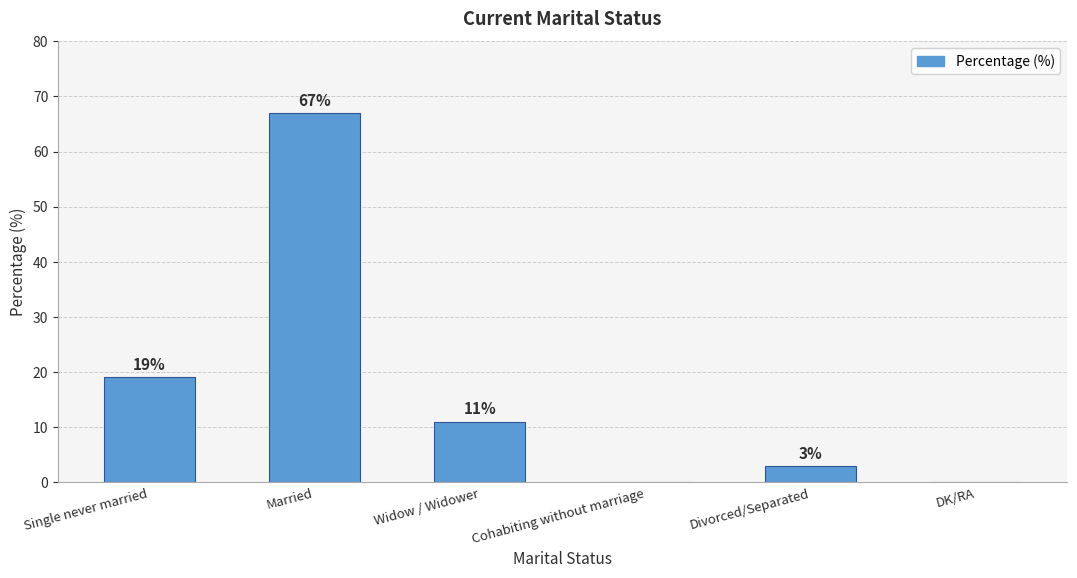

How many series are shown in this chart?

1